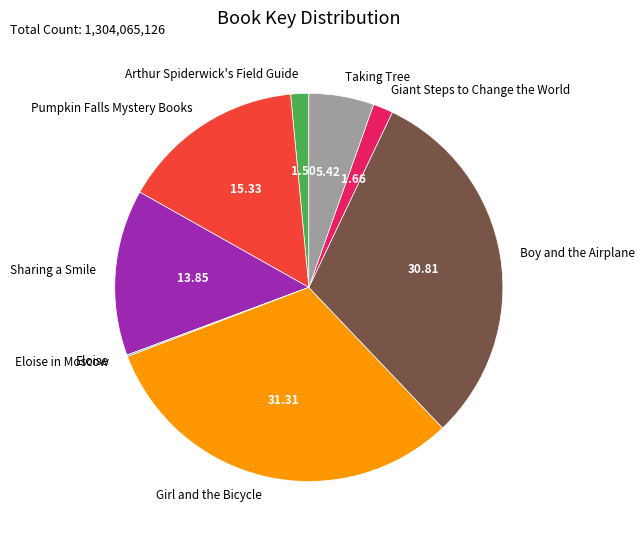

Is Boy and the Airplane the majority of the pie?

No